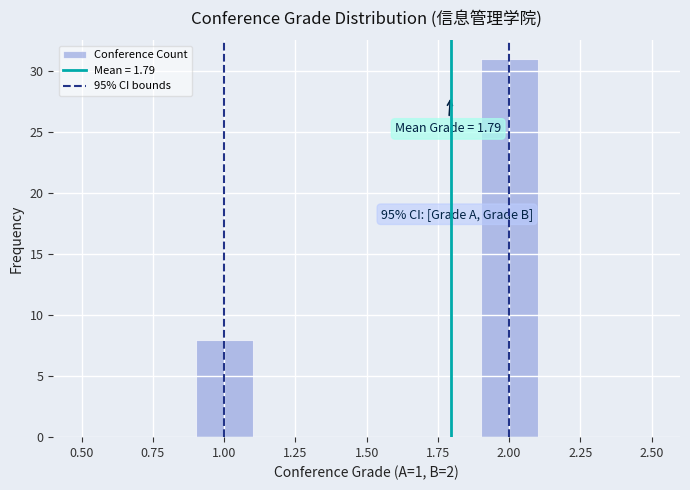

Which range on the x-axis has the tallest bar?

1.9 to 2.1